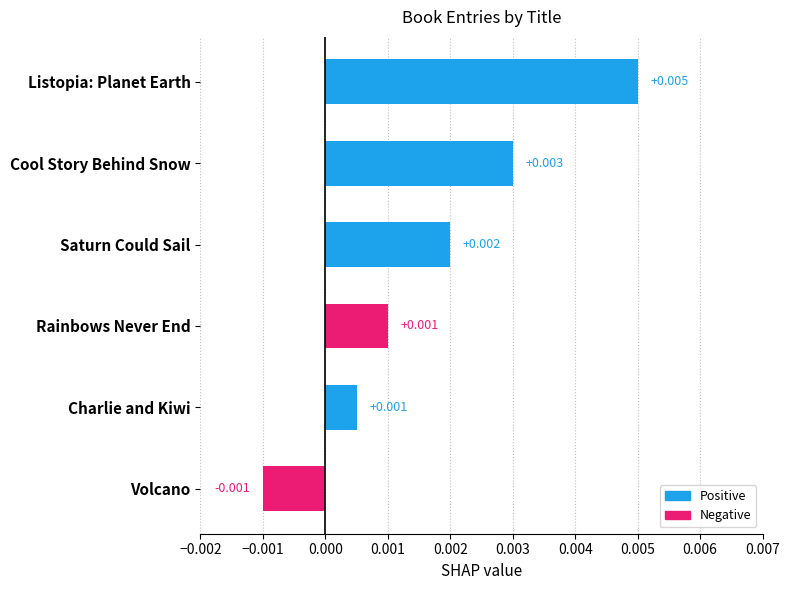

Which has a higher value, Charlie and Kiwi or Saturn Could Sail?

Saturn Could Sail